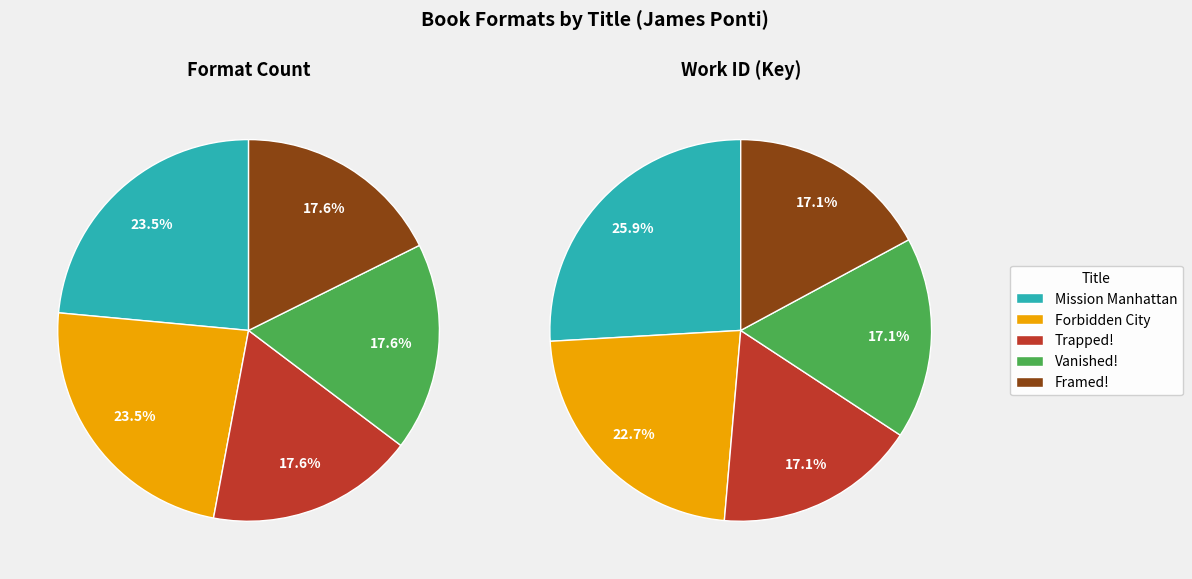

Combined, what portion of the pie is Trapped! and Forbidden City?

41.2%